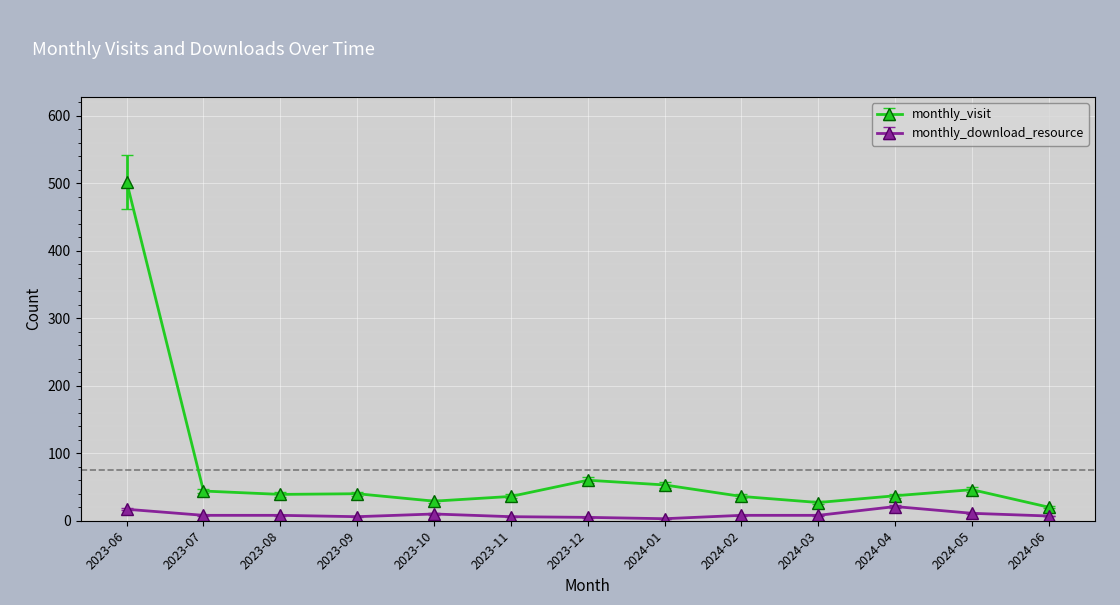

What position from the right is 2023-06?

13